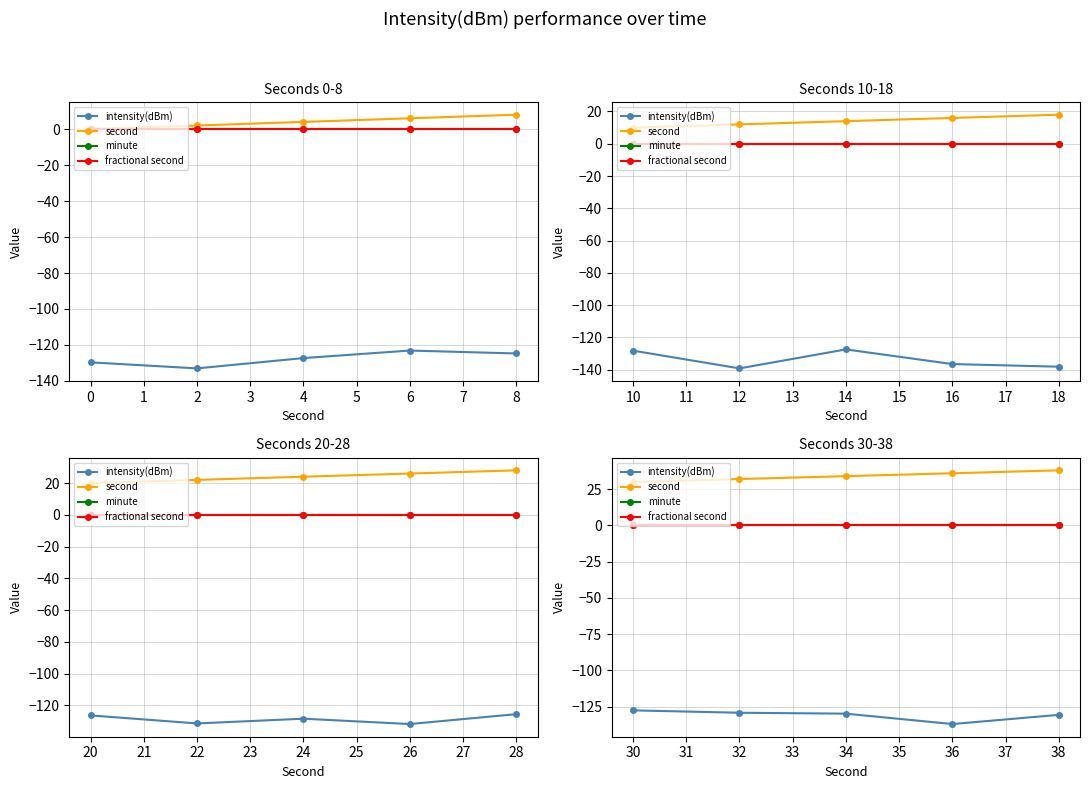

What is the maximum value shown in the chart?

38.0